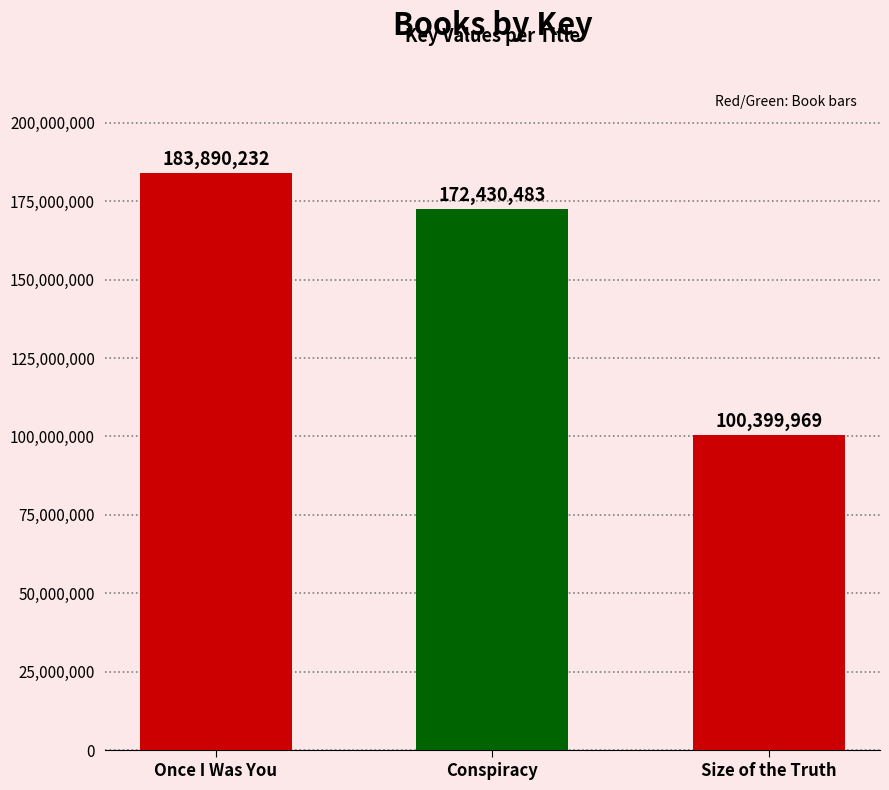

Reading left to right, list all the values displayed in this chart.

Once I Was You=183890232	Conspiracy=172430483	Size of the Truth=100399969